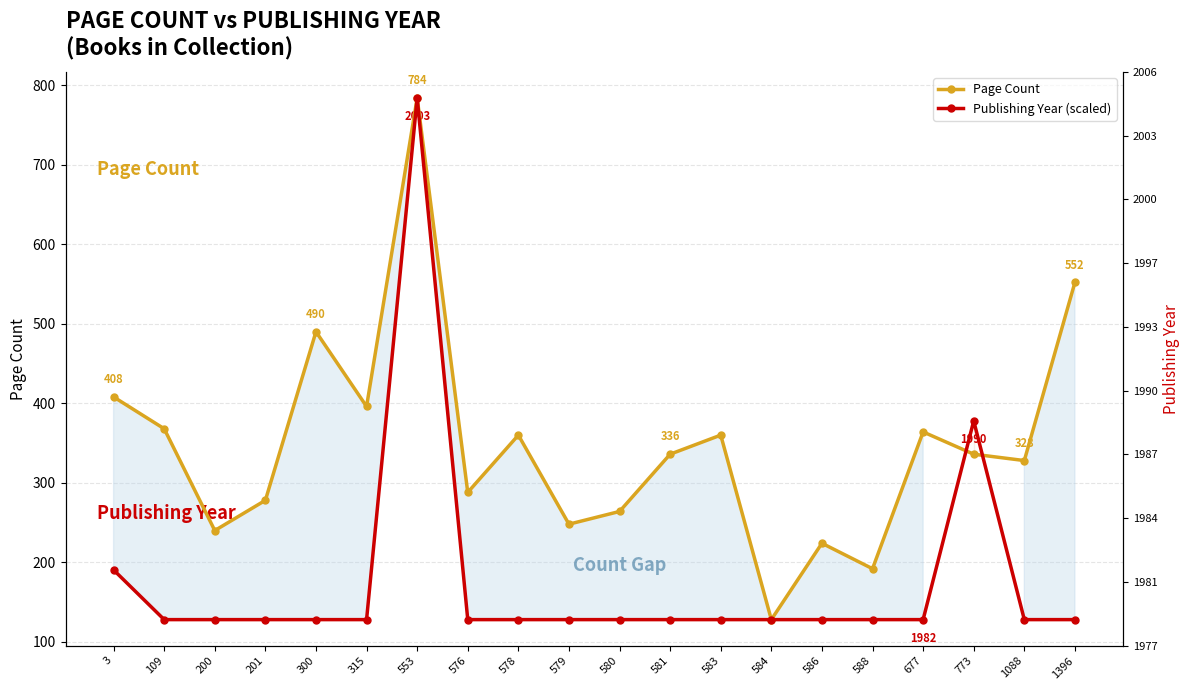

Does the chart have visible grid lines?

Yes